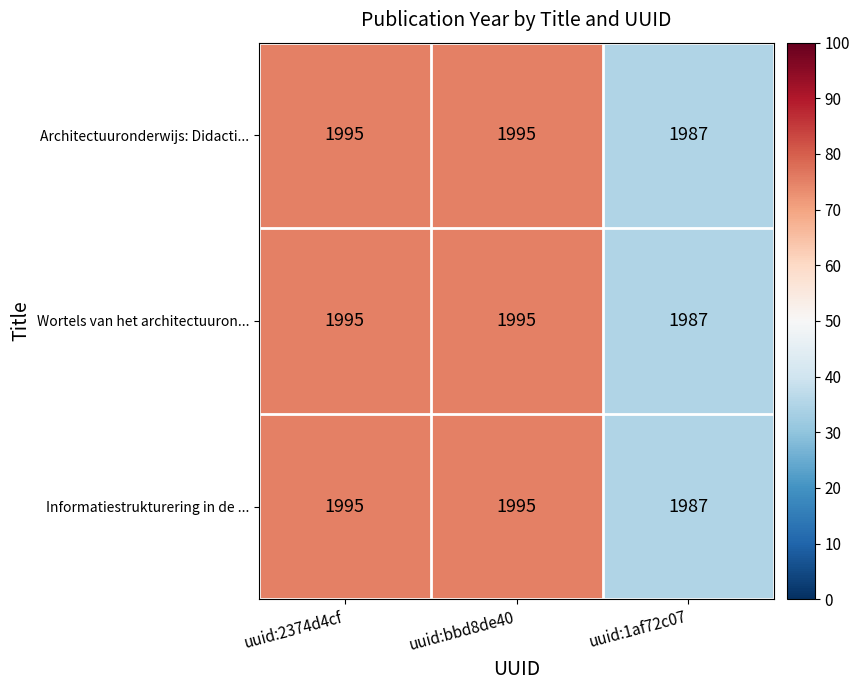

Is the value of Architectuuronderwijs: Didacti... at uuid:1af72c07 greater than the value of Wortels van het architectuuron... at uuid:2374d4cf?

No